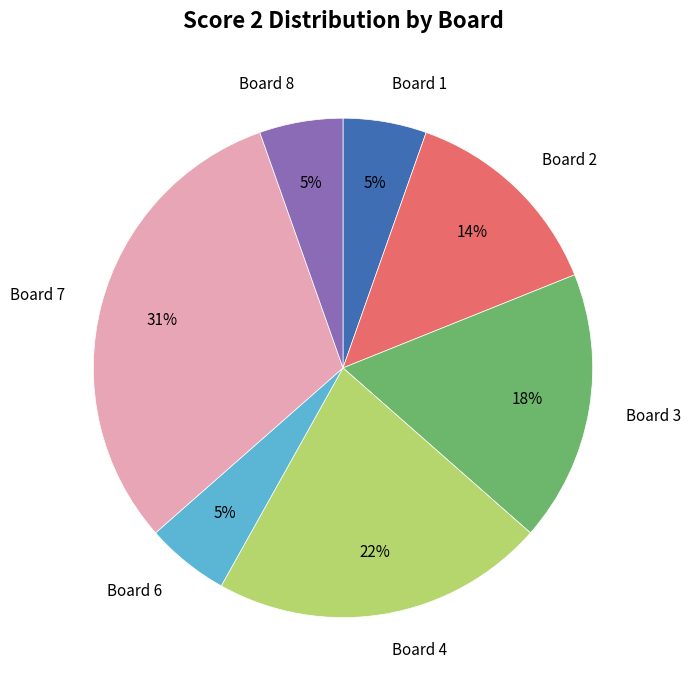

How many slices are in this pie chart?

7